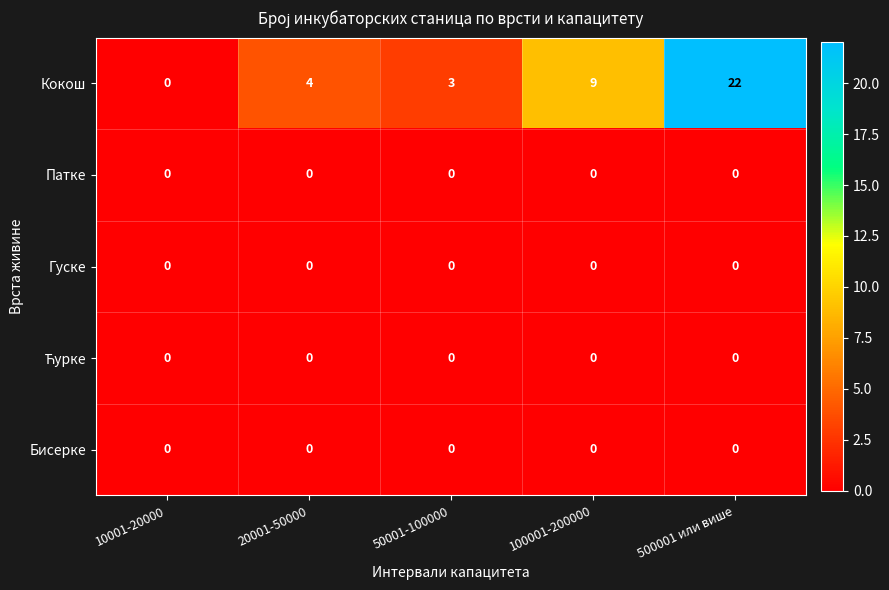

At how many categories does at least one series exceed 2?

4